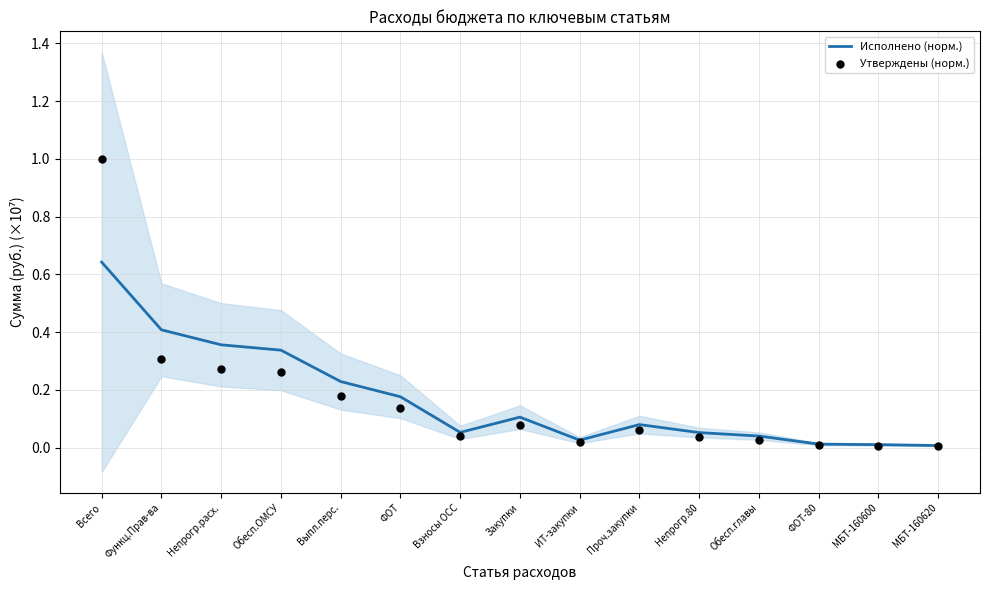

Which series reaches the minimum Y coordinate?

Утверждены (норм.)